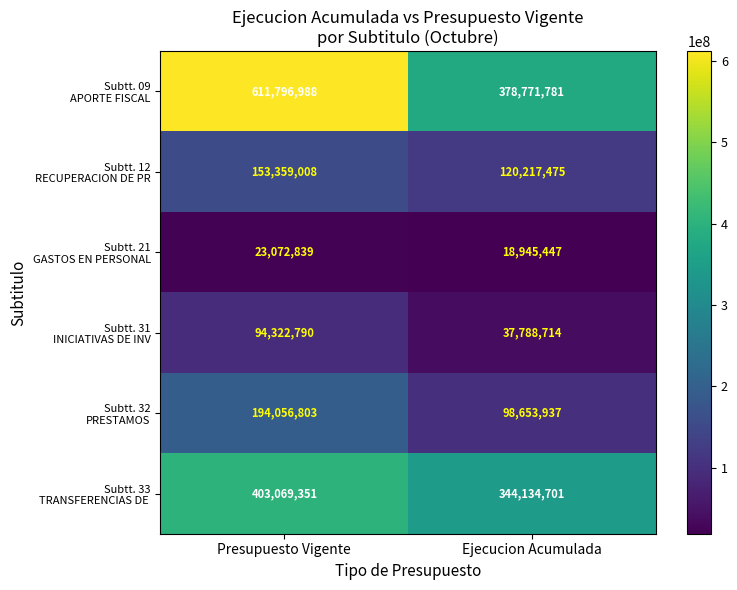

At which category is the sum across all series the highest?

Presupuesto Vigente